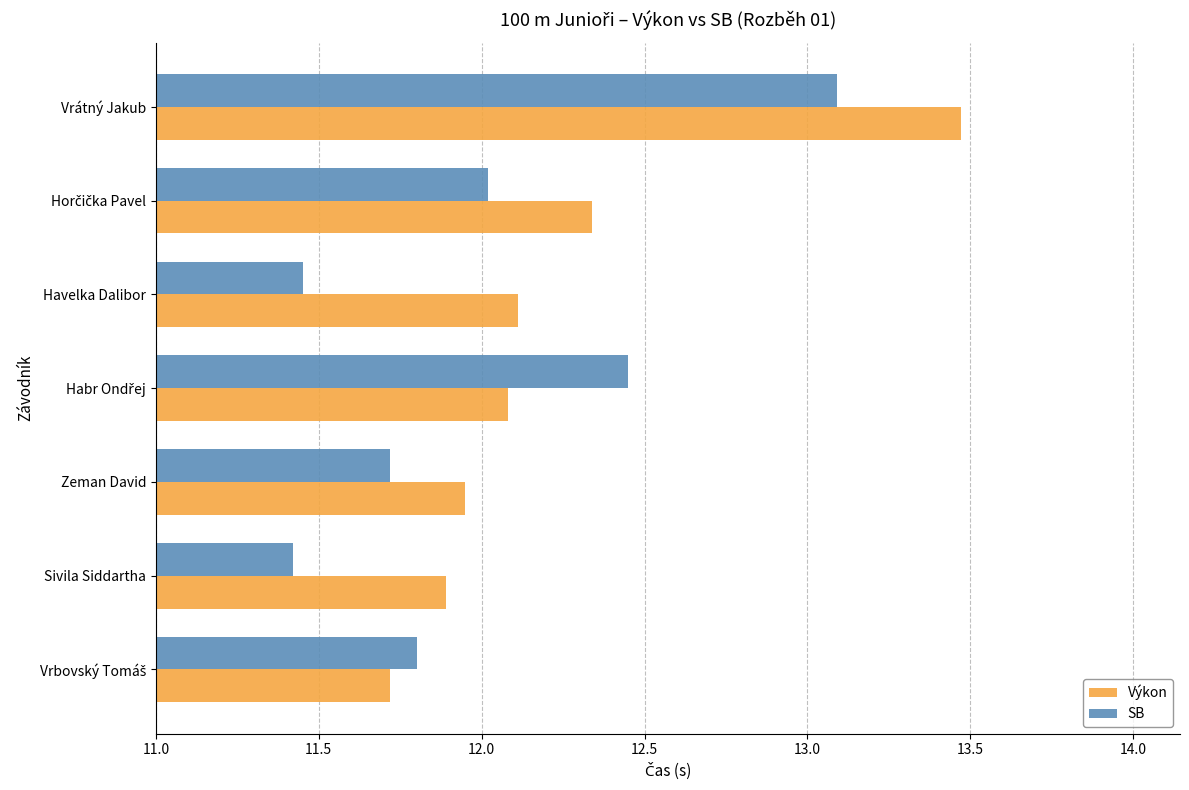

What are all the series names shown in the legend?

Výkon, SB